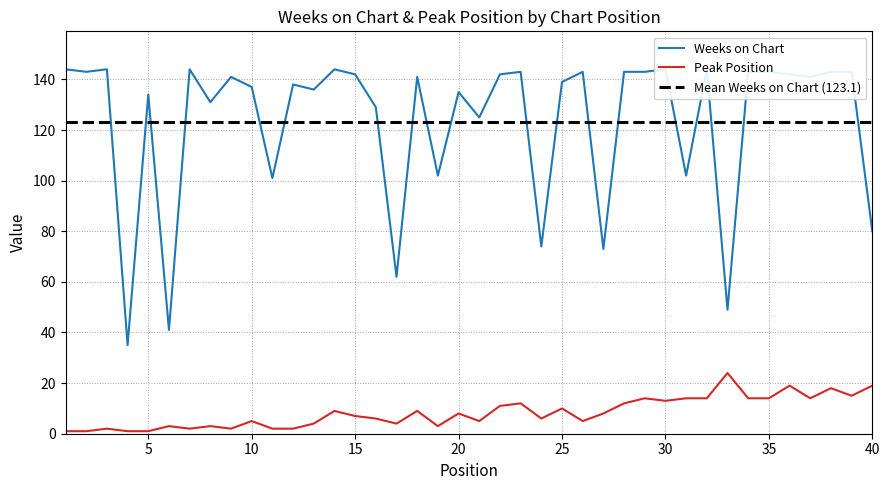

Reading right to left, list all the values displayed in this chart.

Weeks on Chart: 80.0	143.0	143.0	141.0	142.0	143.0	143.0	49.0	144.0	102.0	144.0	143.0	143.0	73.0	143.0	139.0	74.0	143.0	142.0	125.0	135.0	102.0	141.0	62.0	129.0	142.0	144.0	136.0	138.0	101.0	137.0	141.0	131.0	144.0	41.0	134.0	35.0	144.0	143.0	144.0
Peak Position: 19.0	15.0	18.0	14.0	19.0	14.0	14.0	24.0	14.0	14.0	13.0	14.0	12.0	8.0	5.0	10.0	6.0	12.0	11.0	5.0	8.0	3.0	9.0	4.0	6.0	7.0	9.0	4.0	2.0	2.0	5.0	2.0	3.0	2.0	3.0	1.0	1.0	2.0	1.0	1.0
Mean Weeks on Chart (123.1): 123.1	123.1	123.1	123.1	123.1	123.1	123.1	123.1	123.1	123.1	123.1	123.1	123.1	123.1	123.1	123.1	123.1	123.1	123.1	123.1	123.1	123.1	123.1	123.1	123.1	123.1	123.1	123.1	123.1	123.1	123.1	123.1	123.1	123.1	123.1	123.1	123.1	123.1	123.1	123.1